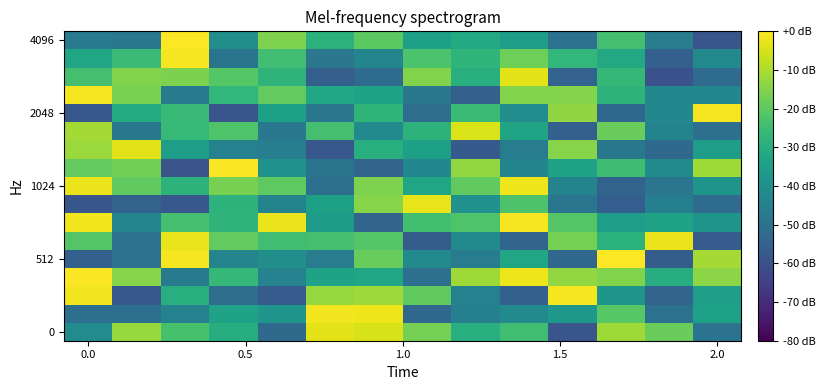

What is the smallest value displayed?

-59.7